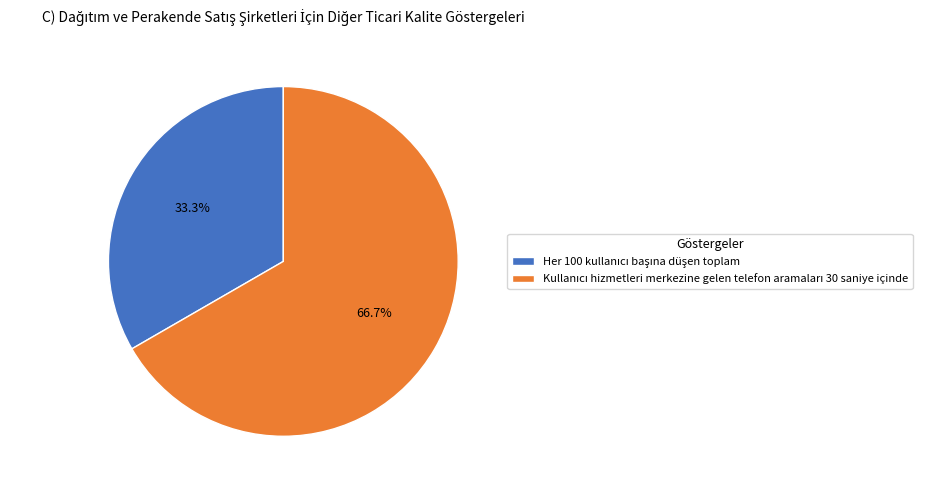

Is there any slice that represents more than half of the pie?

Yes